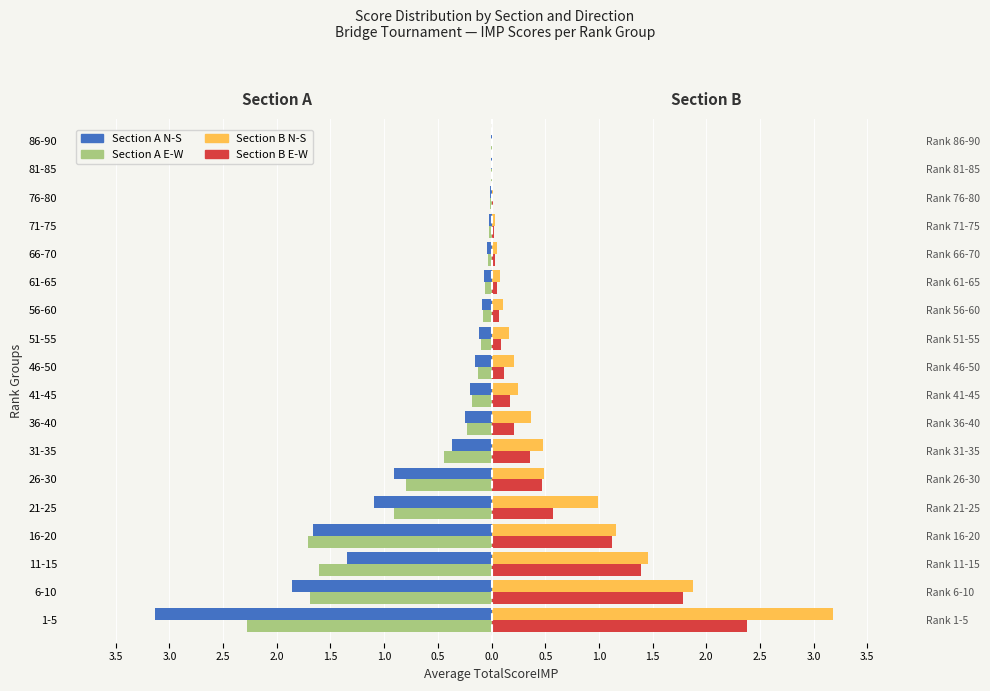

Between 56-60 and 21-25, which is larger?

56-60